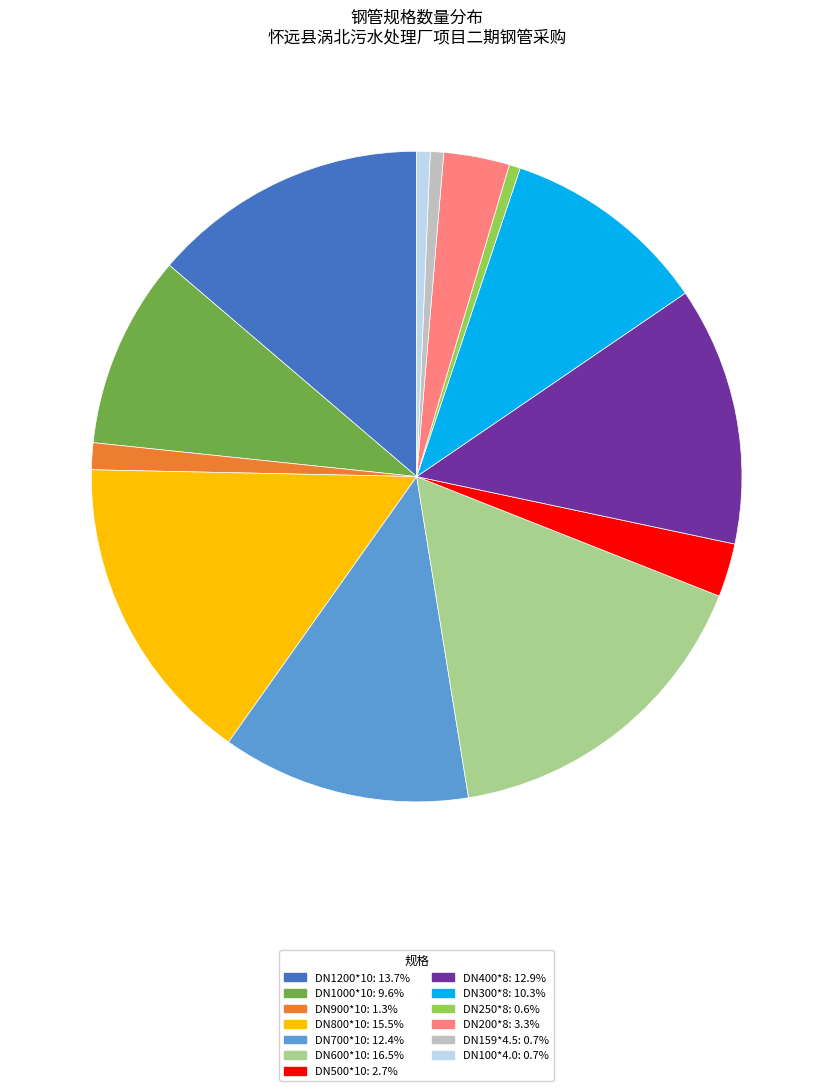

Does any single category account for the majority?

No